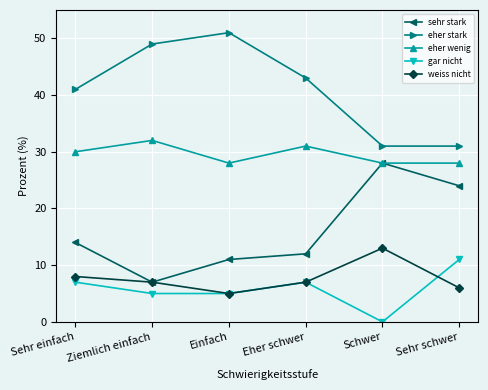

What is the value of the weiss nicht point at the 6th from the left?

6